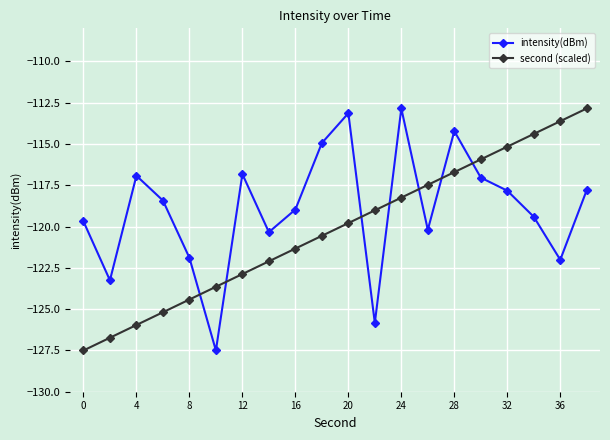

After their last crossing, which series has the higher values: second (scaled) or intensity(dBm)?

second (scaled)